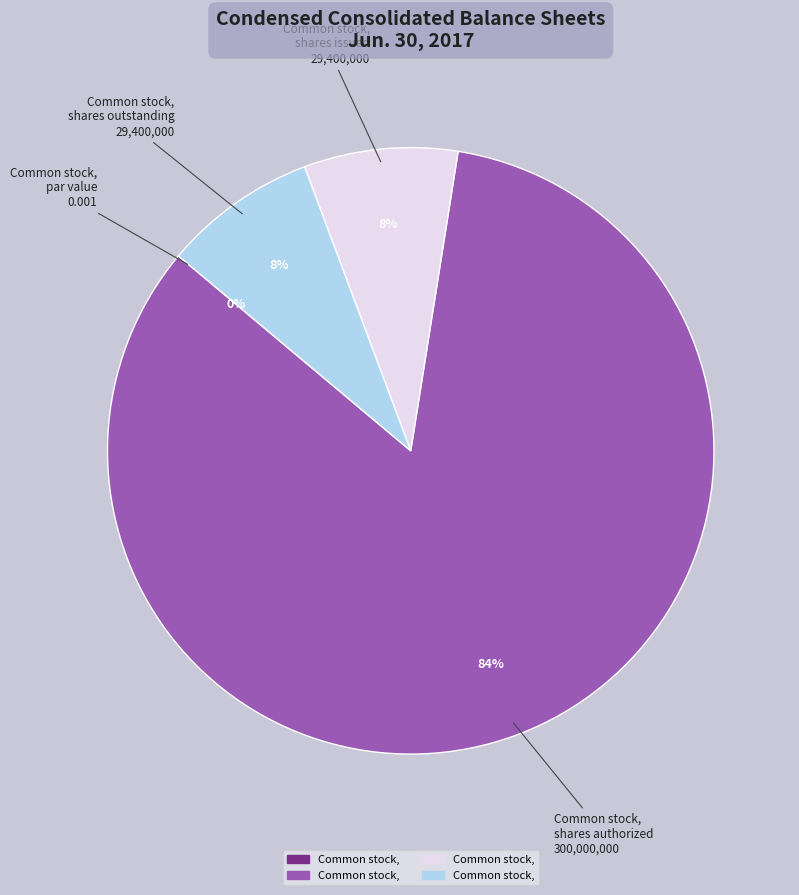

Rank the categories by value from highest to lowest.

Common stock, shares authorized, Common stock, shares issued, Common stock, shares outstanding, Common stock, par value